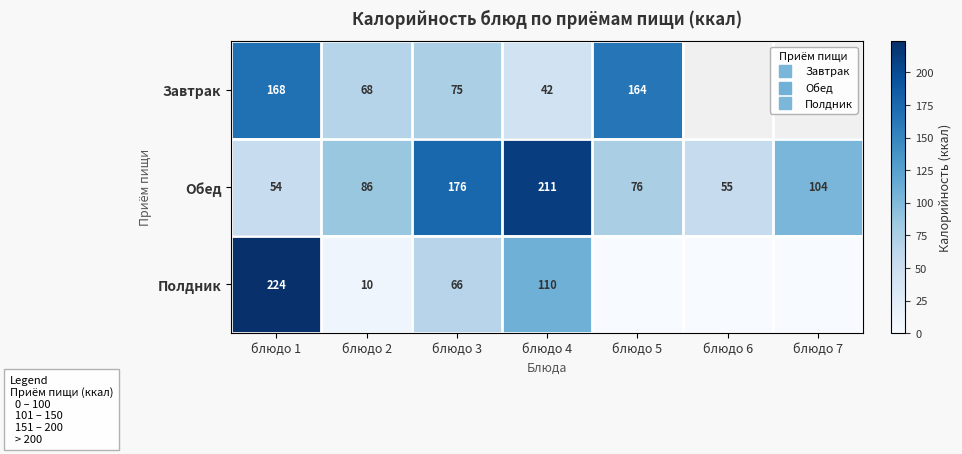

How many series are shown in this chart?

3